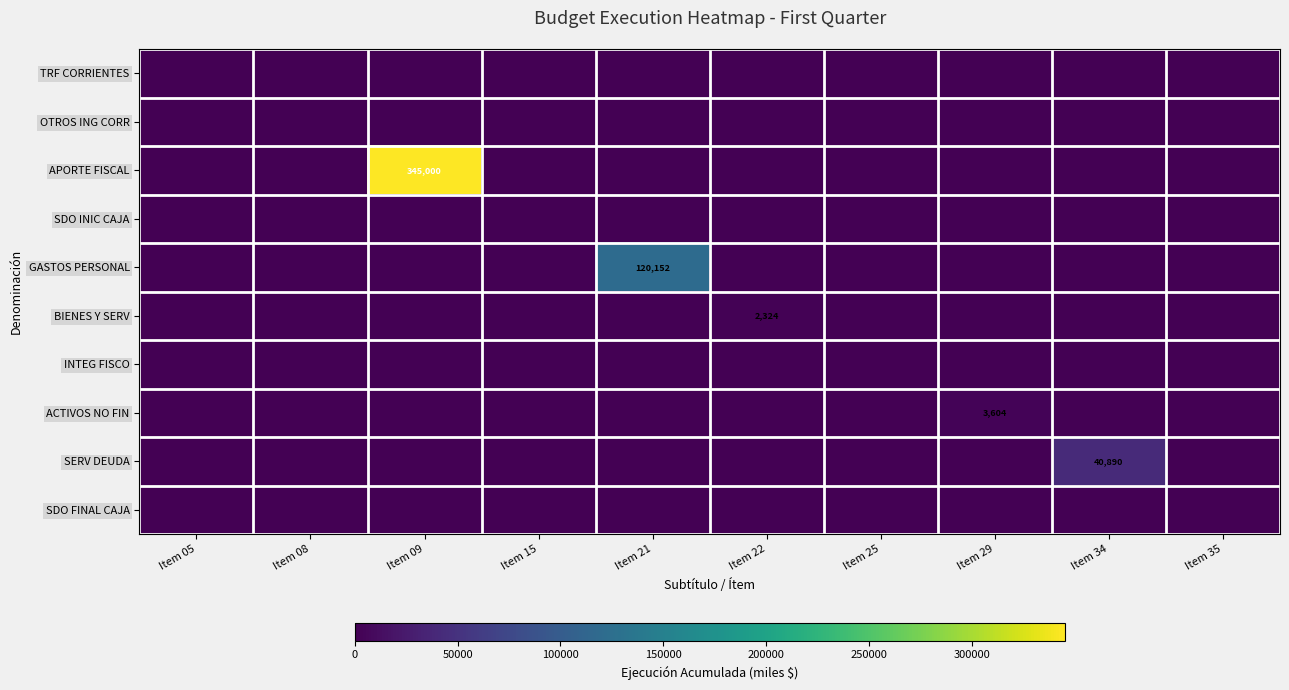

Where is SERV DEUDA nearest to the value 20445?

Item 05